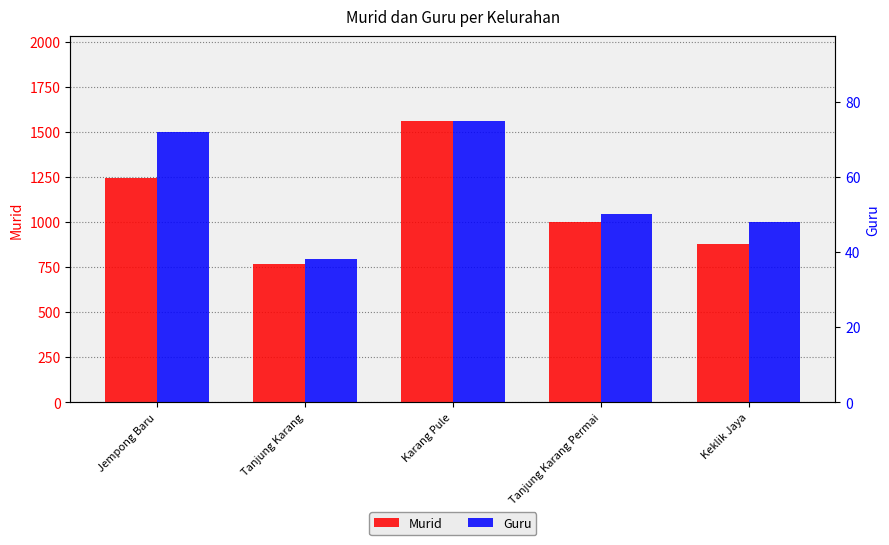

Rank the categories by Murid value from highest to lowest.

Karang Pule, Jempong Baru, Tanjung Karang Permai, Keklik Jaya, Tanjung Karang